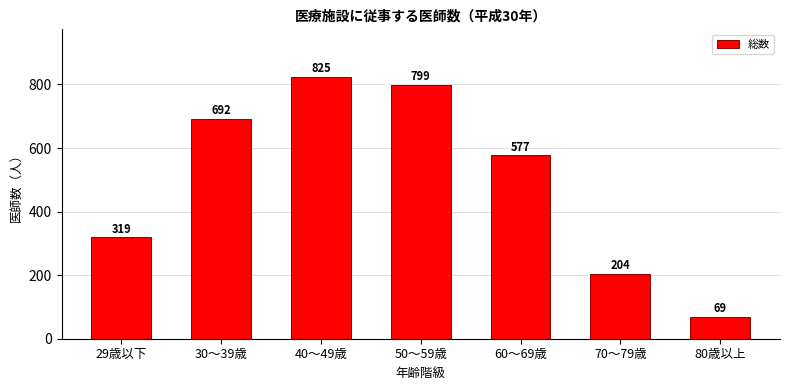

Reading left to right, extract all data points from this chart.

319	692	825	799	577	204	69